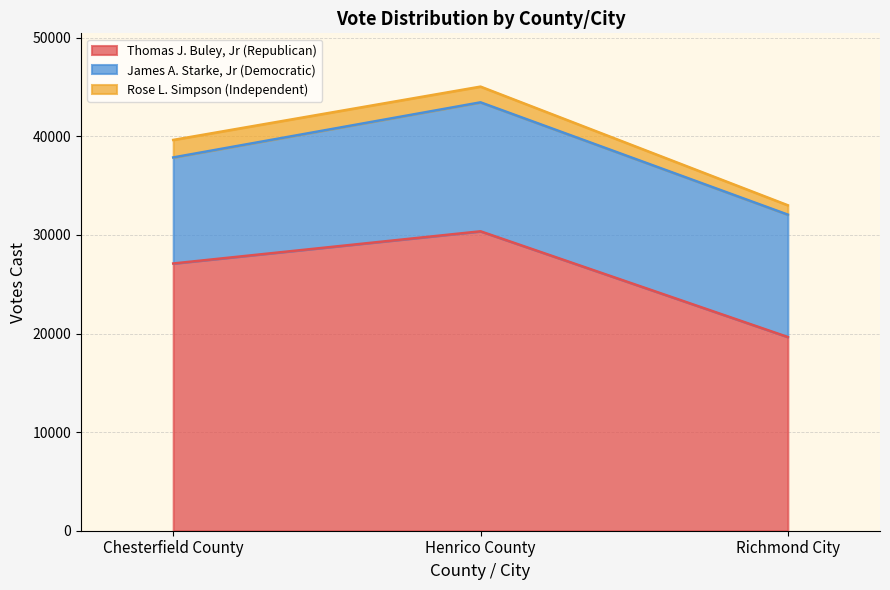

Which label corresponds to the smallest value in the chart?

Richmond City